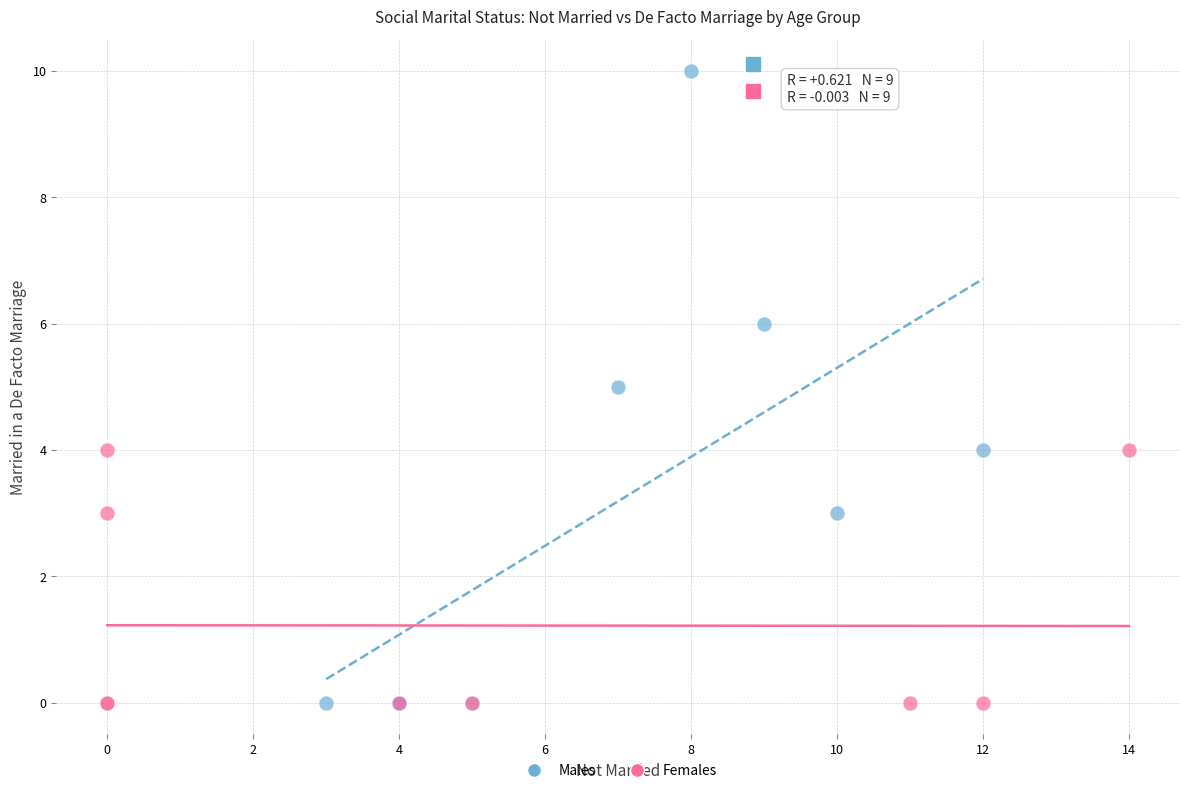

Which series has the widest spread of Y values?

Males